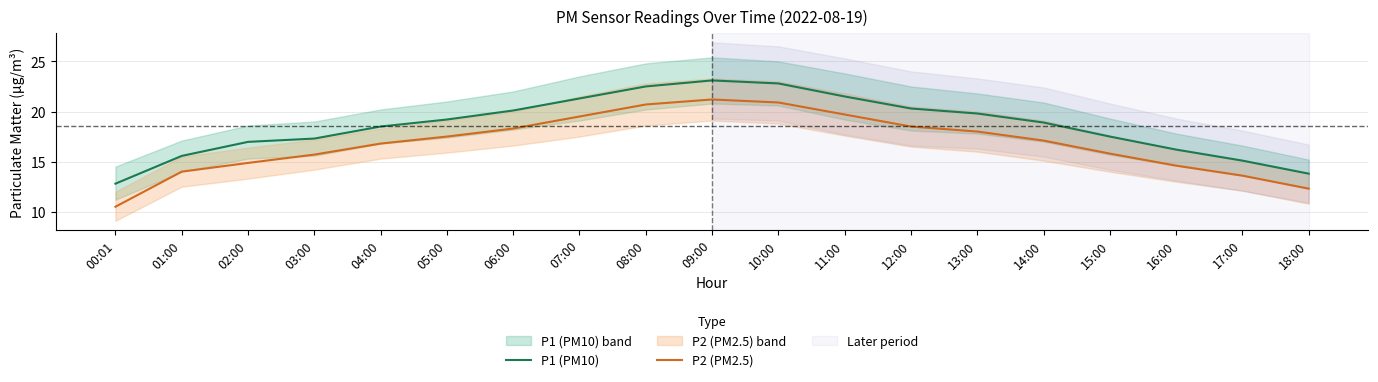

True or false: P1 (PM10) has a value of 20.8 at 00:01.

False